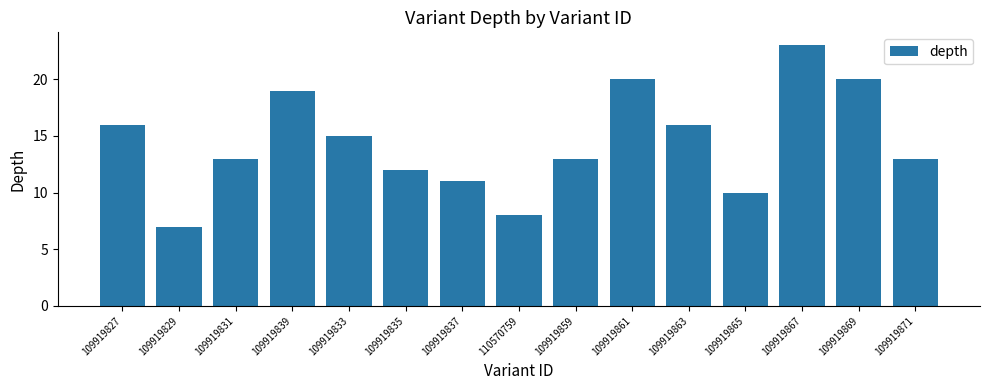

What is the sum of all values?

216